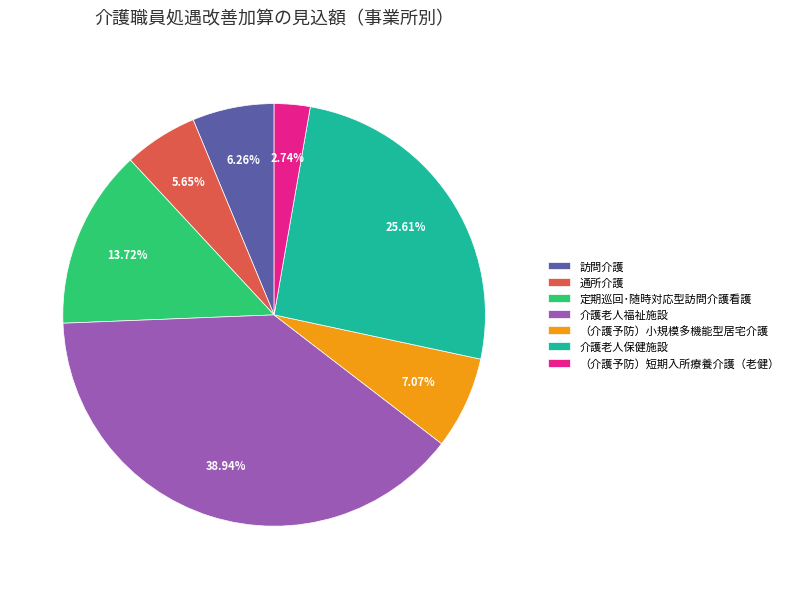

To the nearest percent, what is the difference between the largest and smallest slice percentages?

36%